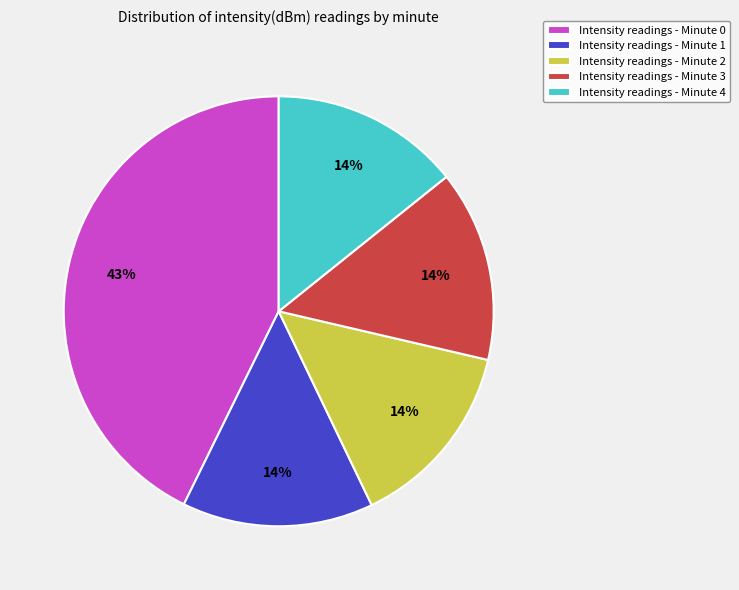

Count the number of slices in the pie.

5